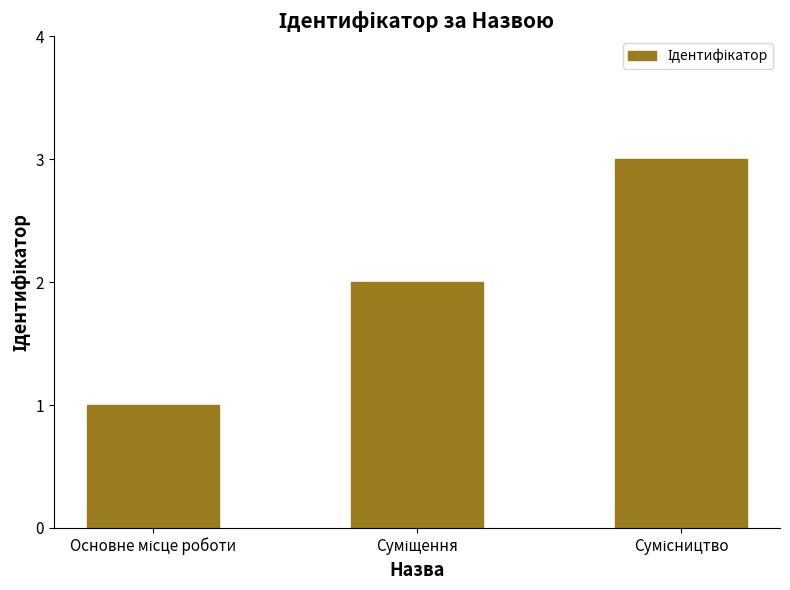

What is the greatest value displayed?

3